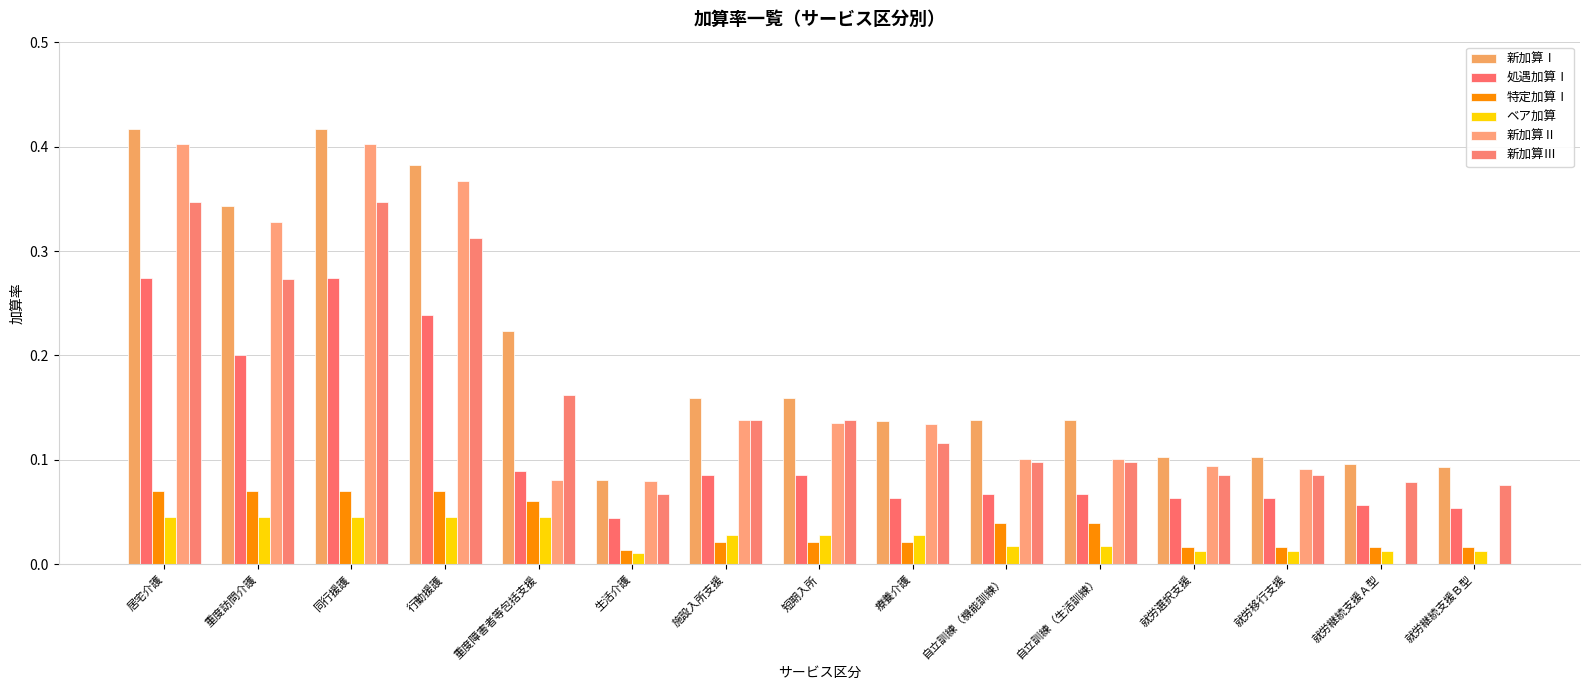

Which category has the highest value in the 新加算Ⅲ series?

居宅介護